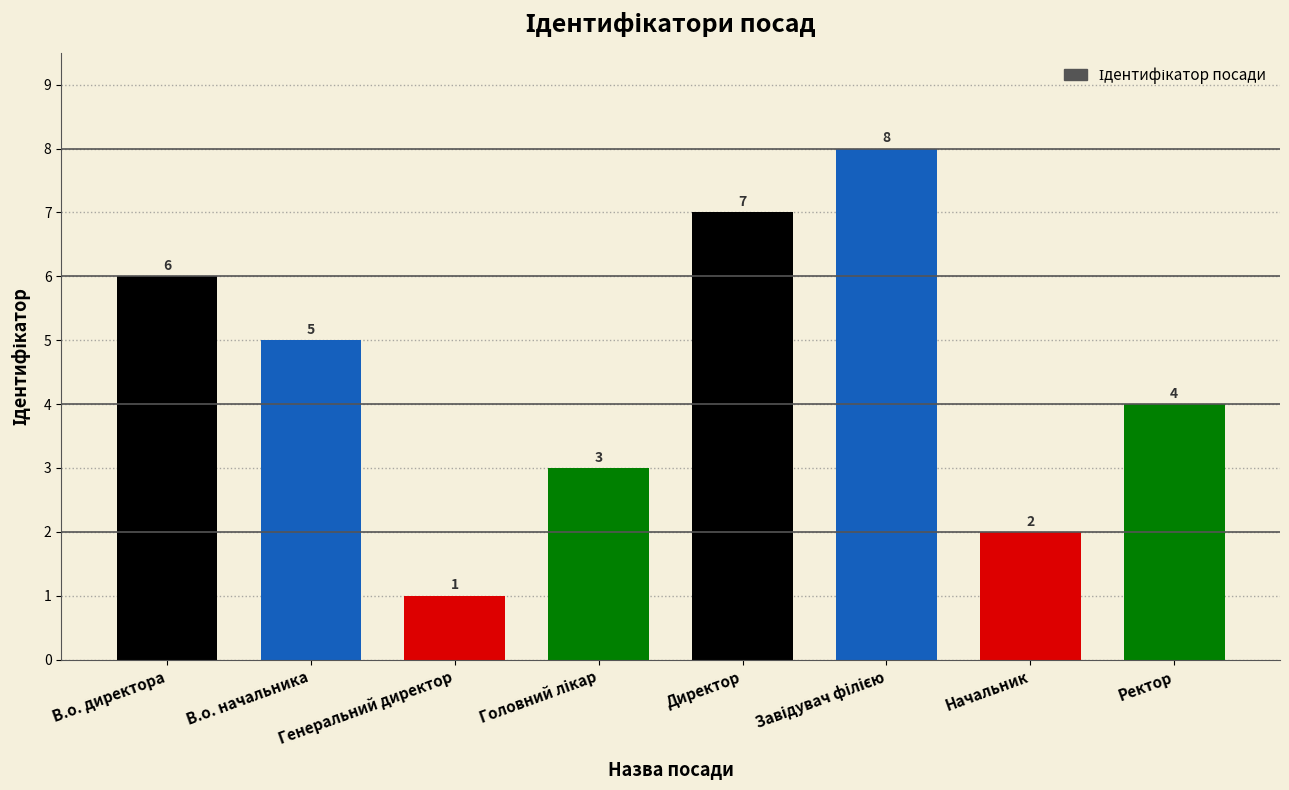

What is the change in value from В.о. директора to В.о. начальника?

-1